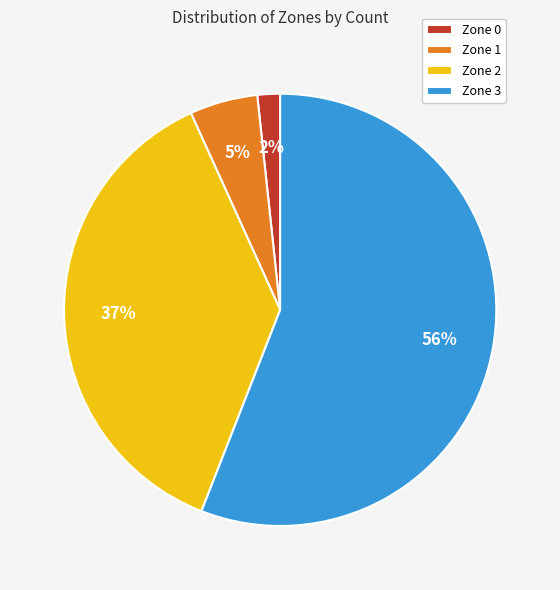

What is the largest slice in the pie chart?

Zone 3